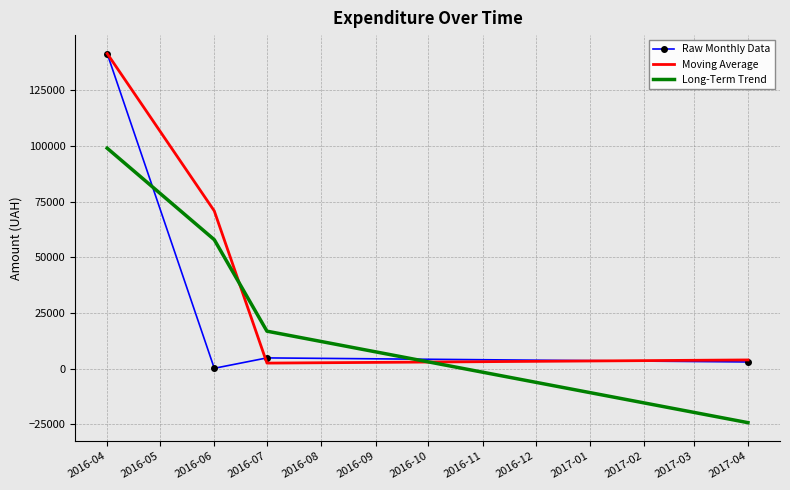

Which series has the largest total across all categories?

Moving Average